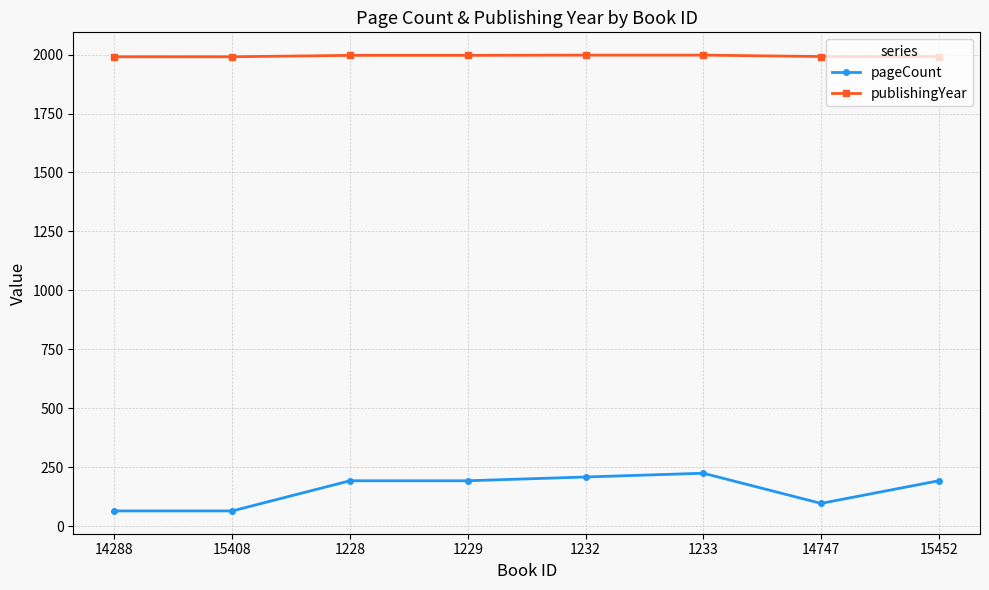

Rank the series by their average value, from highest to lowest.

publishingYear, pageCount